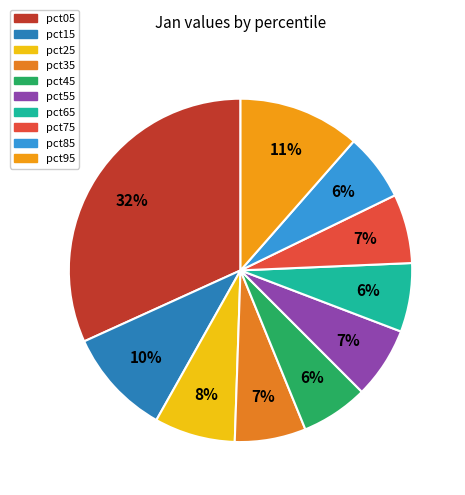

To the nearest percent, what portion does pct85 represent?

6%